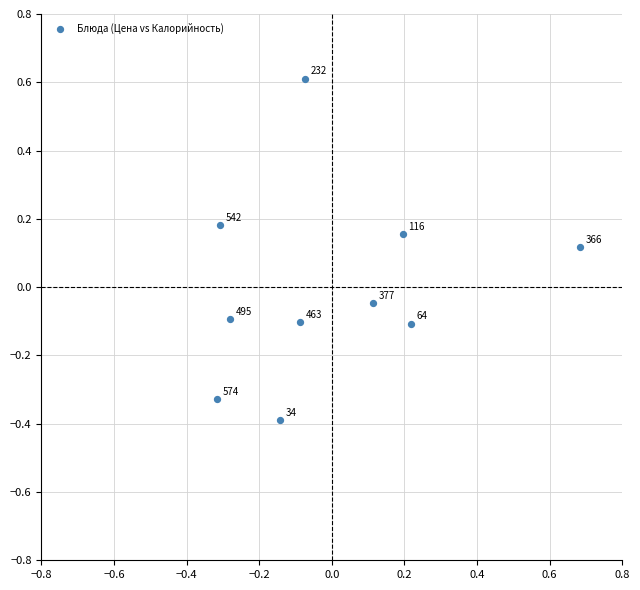

What is the range of X values (max minus min)?

1.0